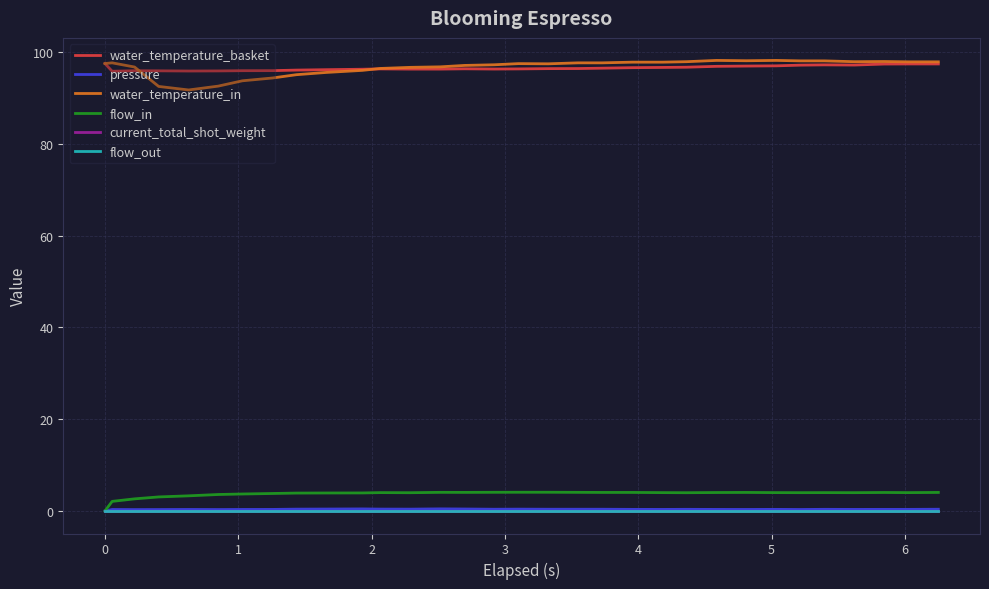

What is the value of the pressure point at the 13th from the left?

0.4